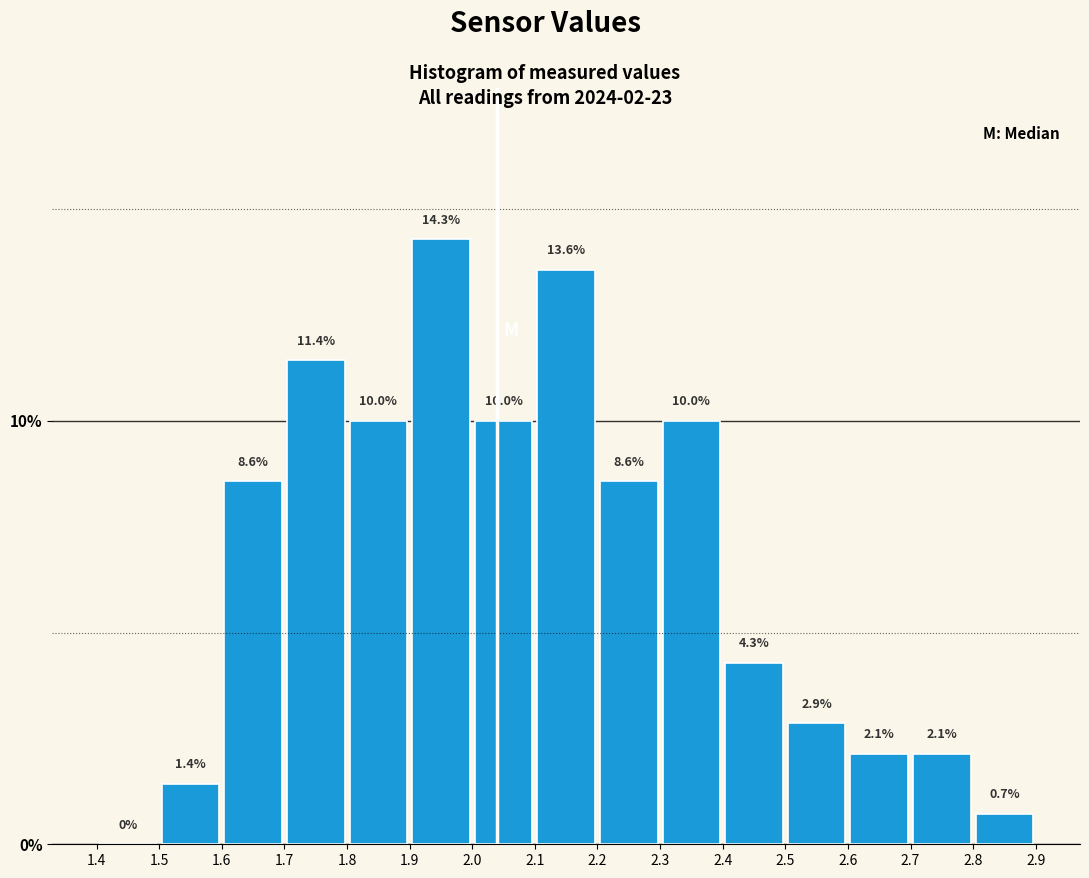

Which range on the x-axis has the tallest bar?

1.9 to 2.0